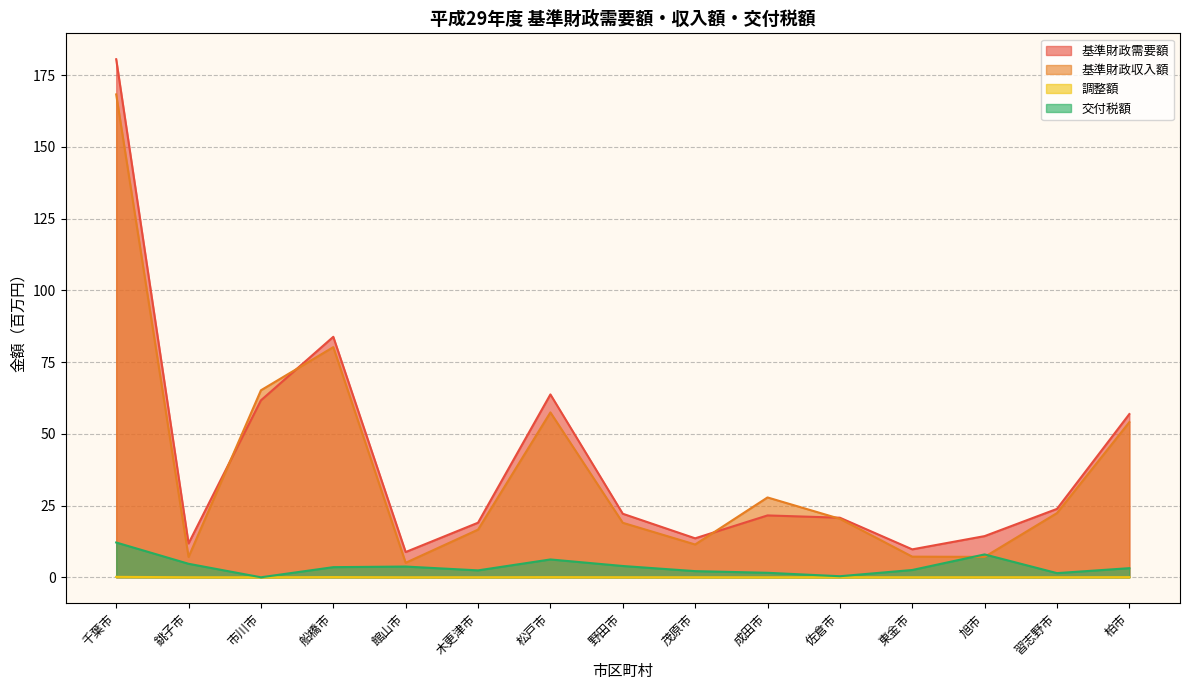

What are all the series names shown in the legend?

基準財政需要額, 基準財政収入額, 調整額, 交付税額